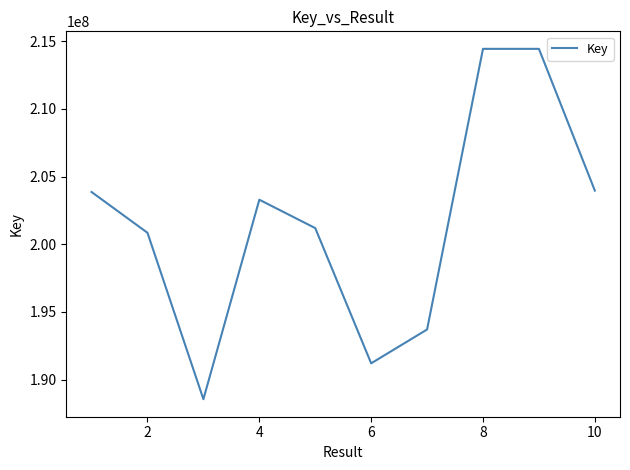

True or false: there are more than 1 points higher than both neighbors.

True